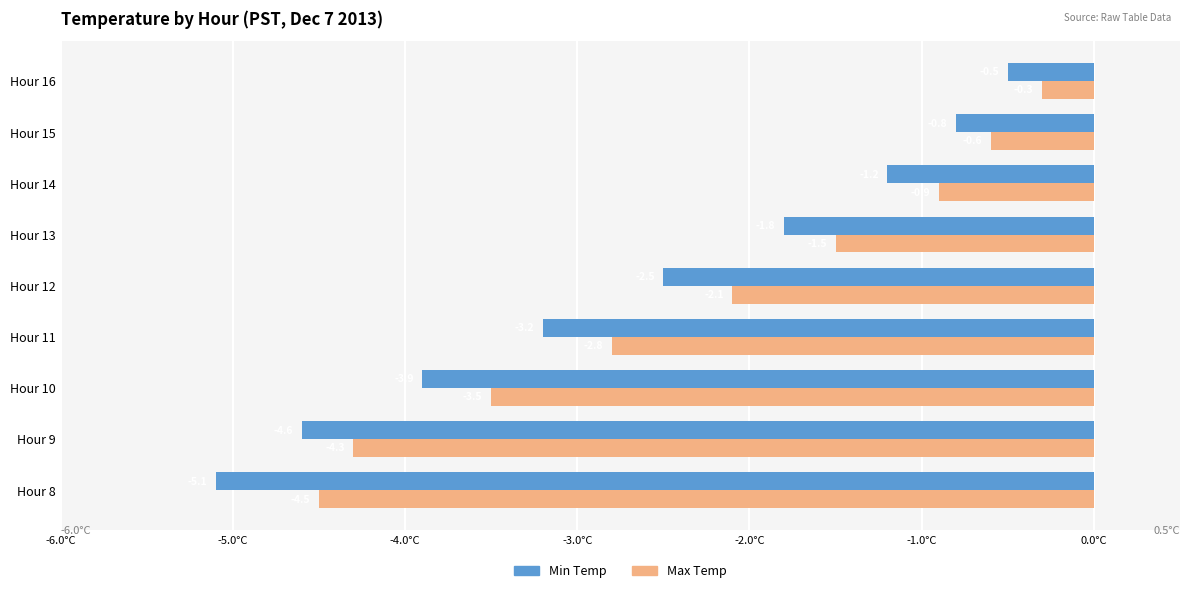

At how many categories does at least one series exceed -4?

7